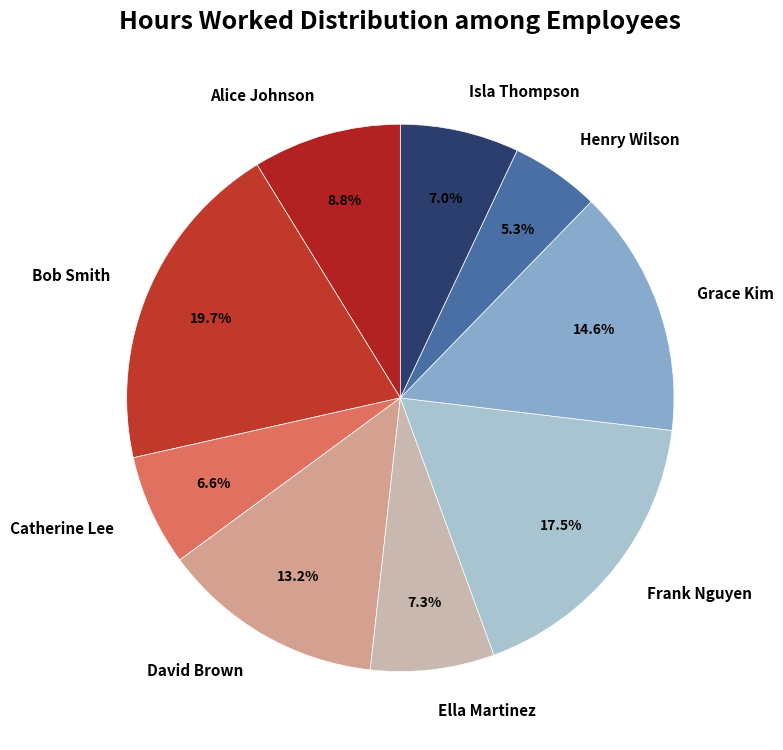

Which category has the smallest portion of the pie?

Henry Wilson